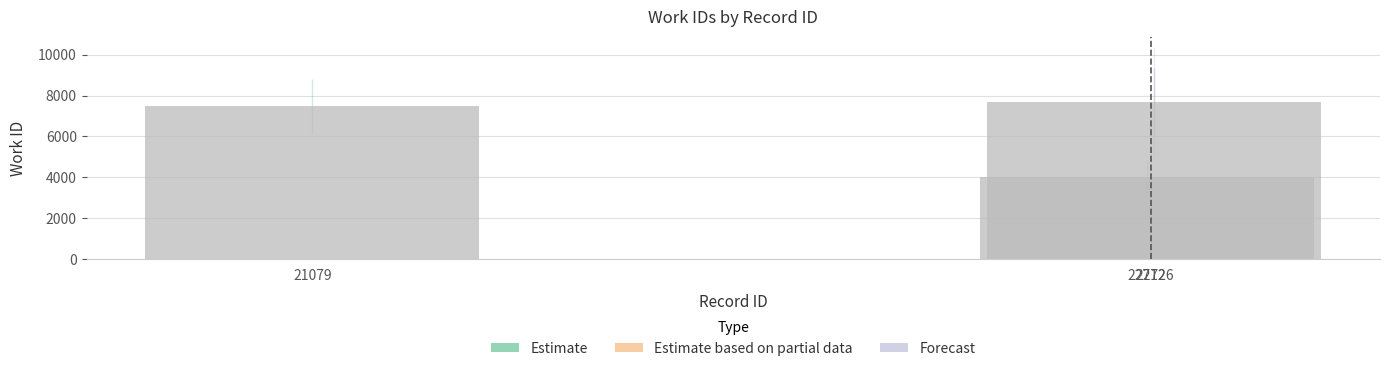

What is the change in value from 21079 to 22726?

+190